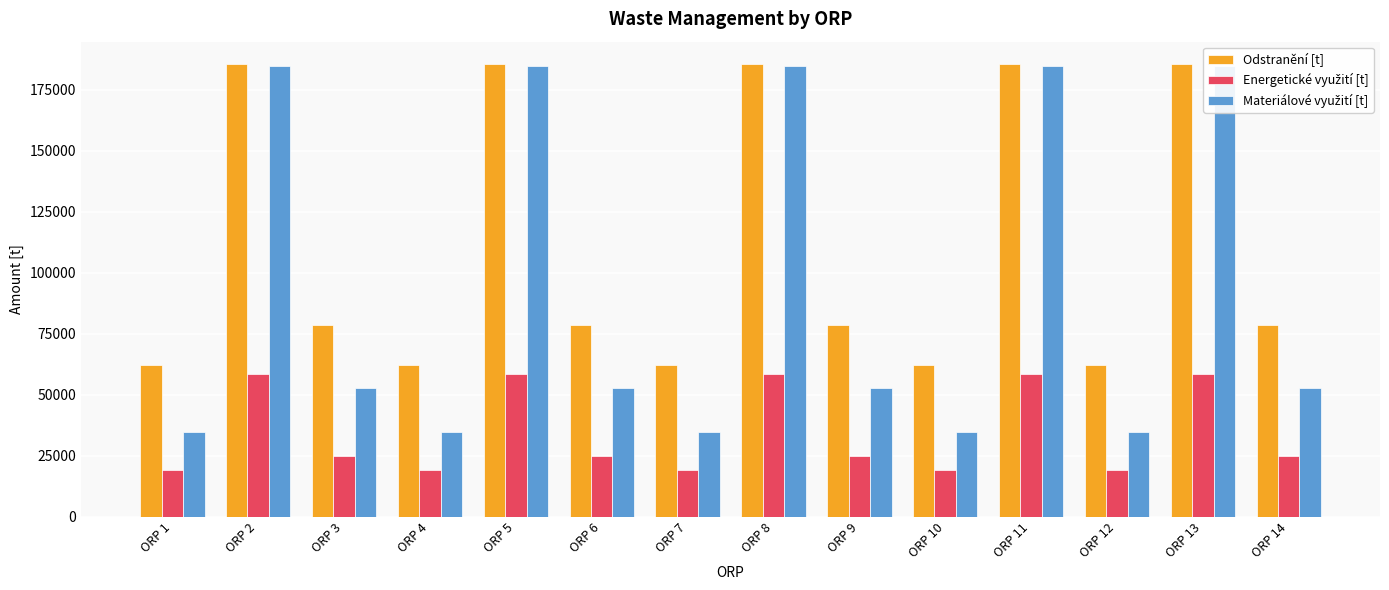

What is the total value across all series at ORP 7?

116354.6